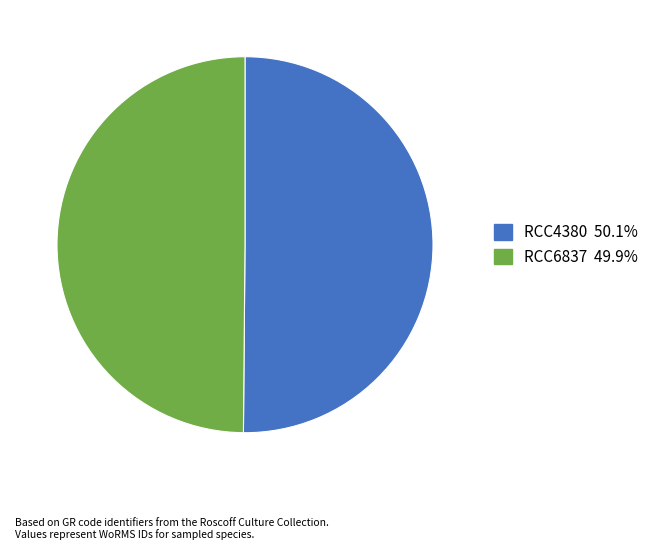

How many segments does this pie chart have?

2